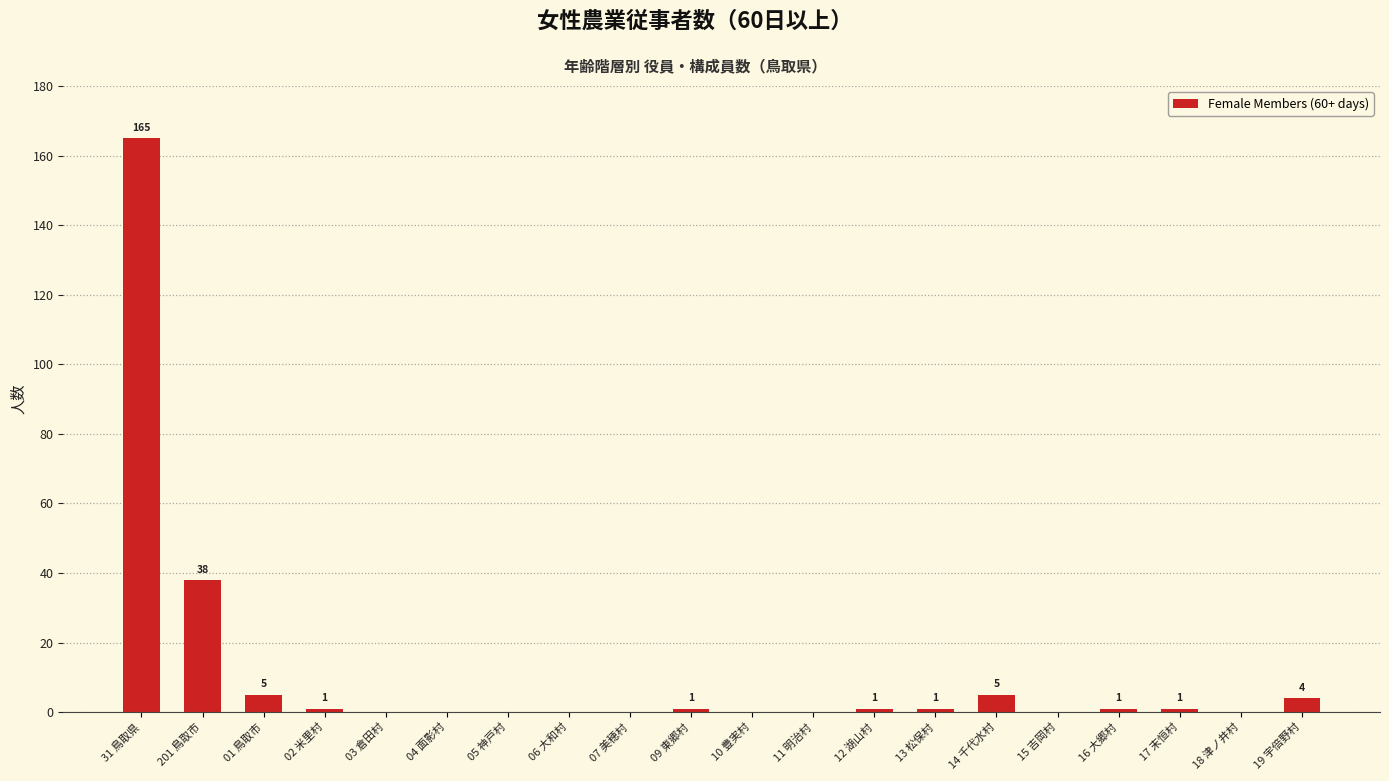

Which has a higher value, 17 末恒村 or 05 神戸村?

17 末恒村